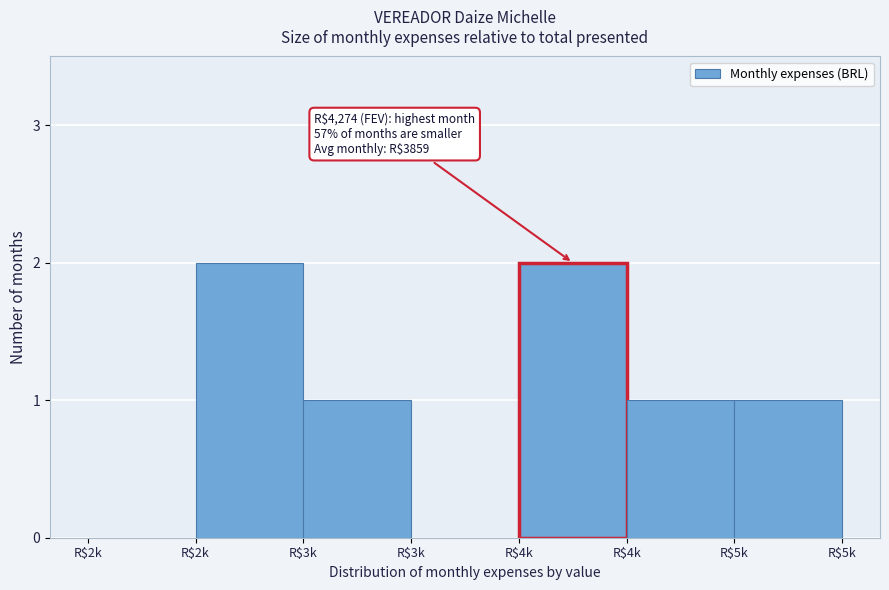

Count the number of data series in this chart.

1